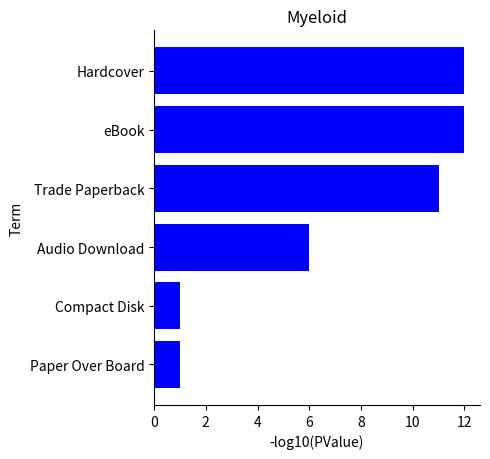

What is the difference between the values at Compact Disk and Hardcover?

11